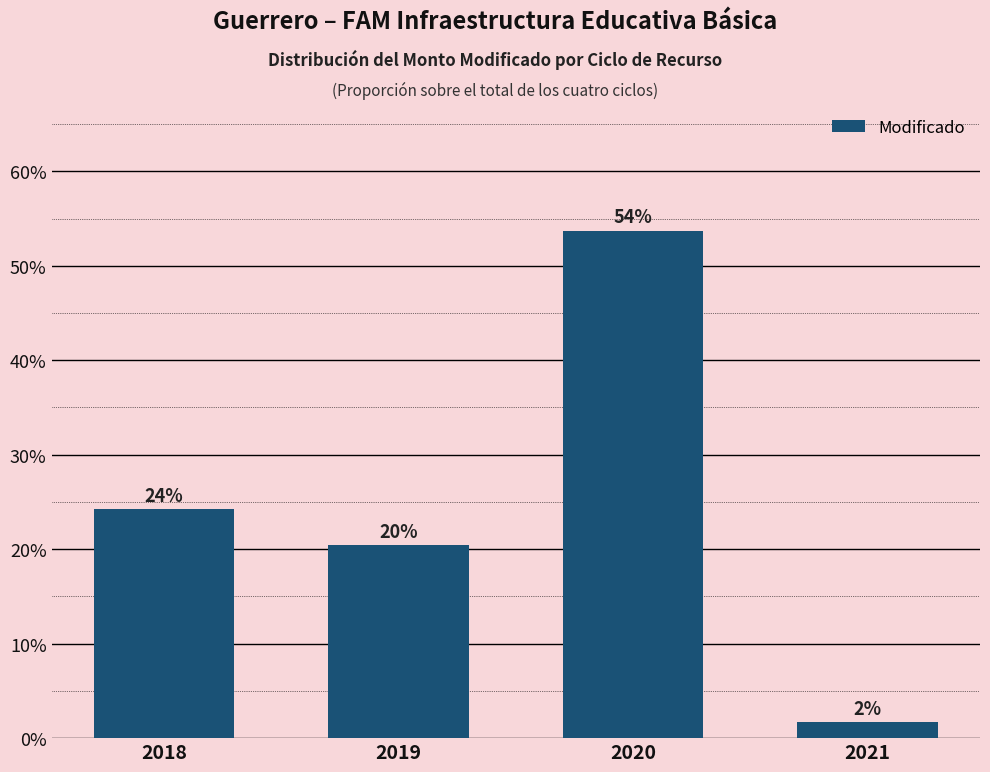

At which category does the chart reach its minimum across all series?

2021